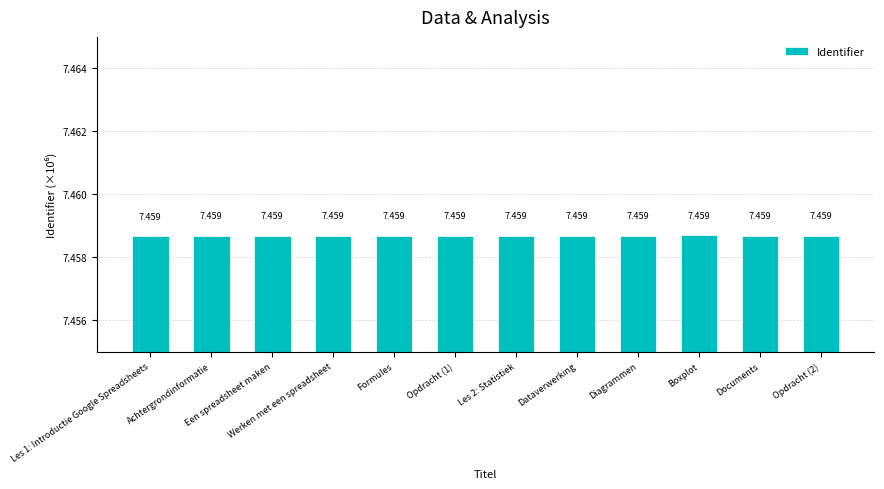

What is the label of the 5th bar from the right?

Dataverwerking